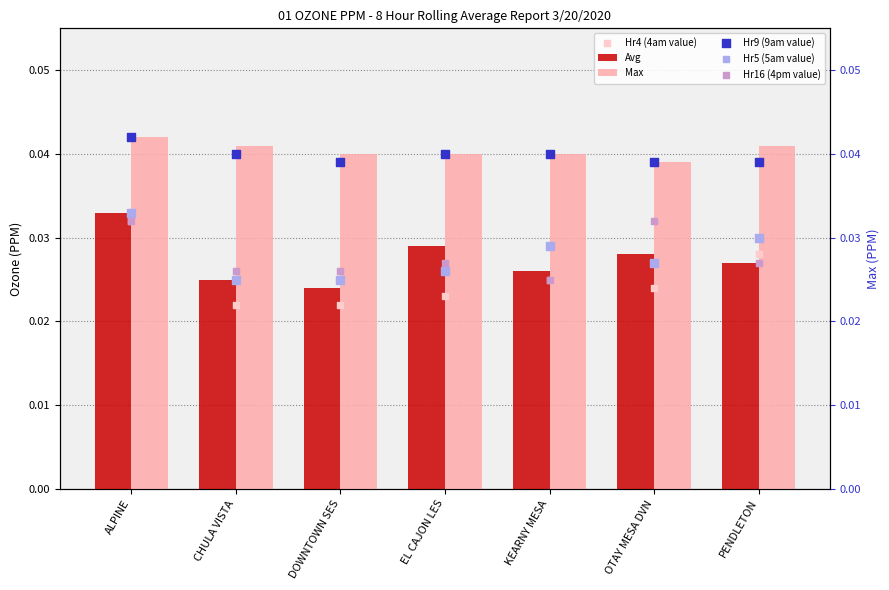

Which series reaches the maximum Y coordinate?

Max